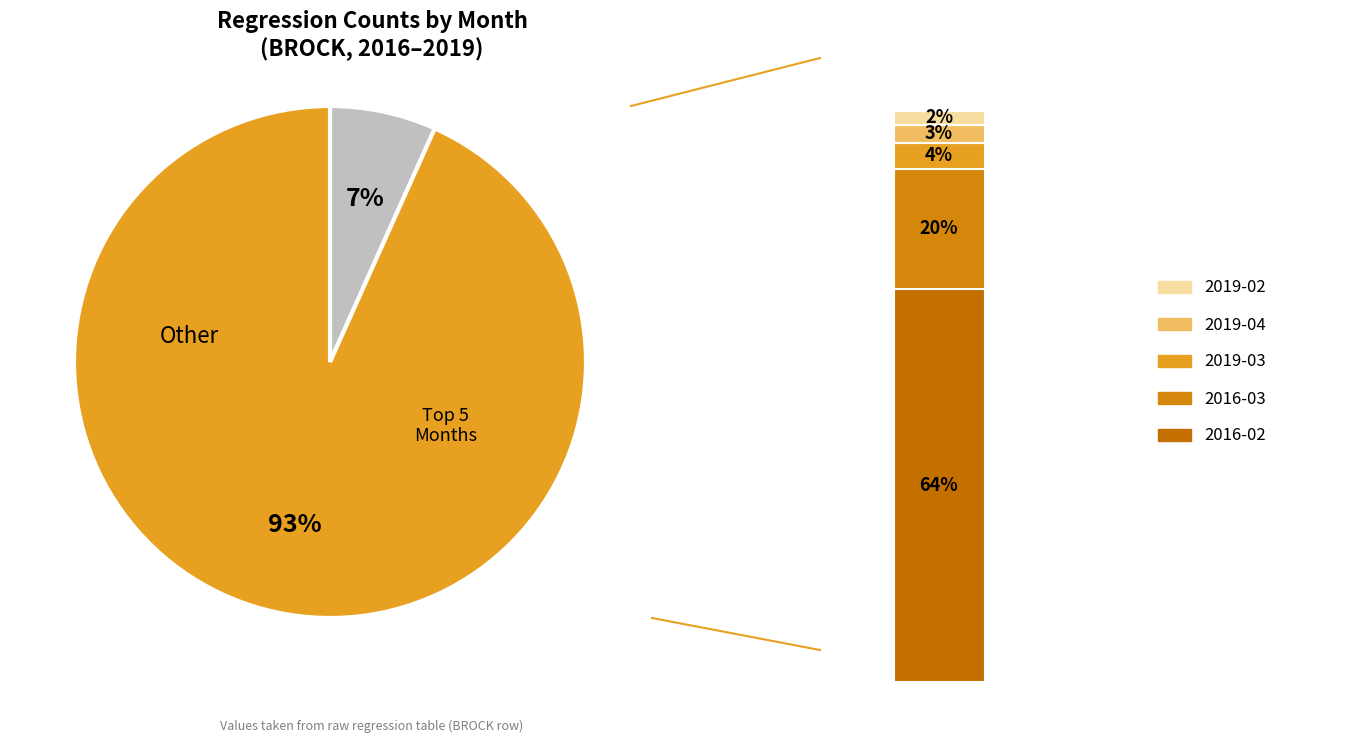

What is the majority slice?

2016-02